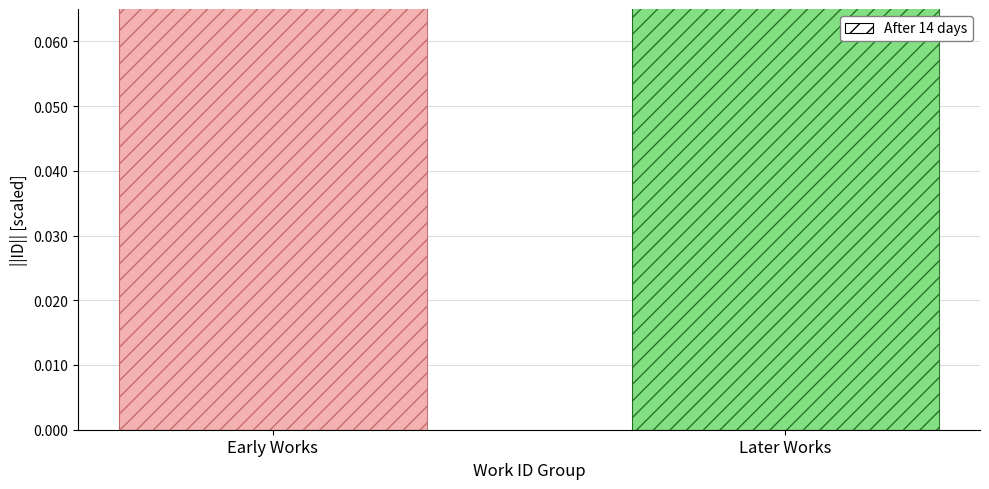

What is the label of the 1st bar from the left?

Early Works